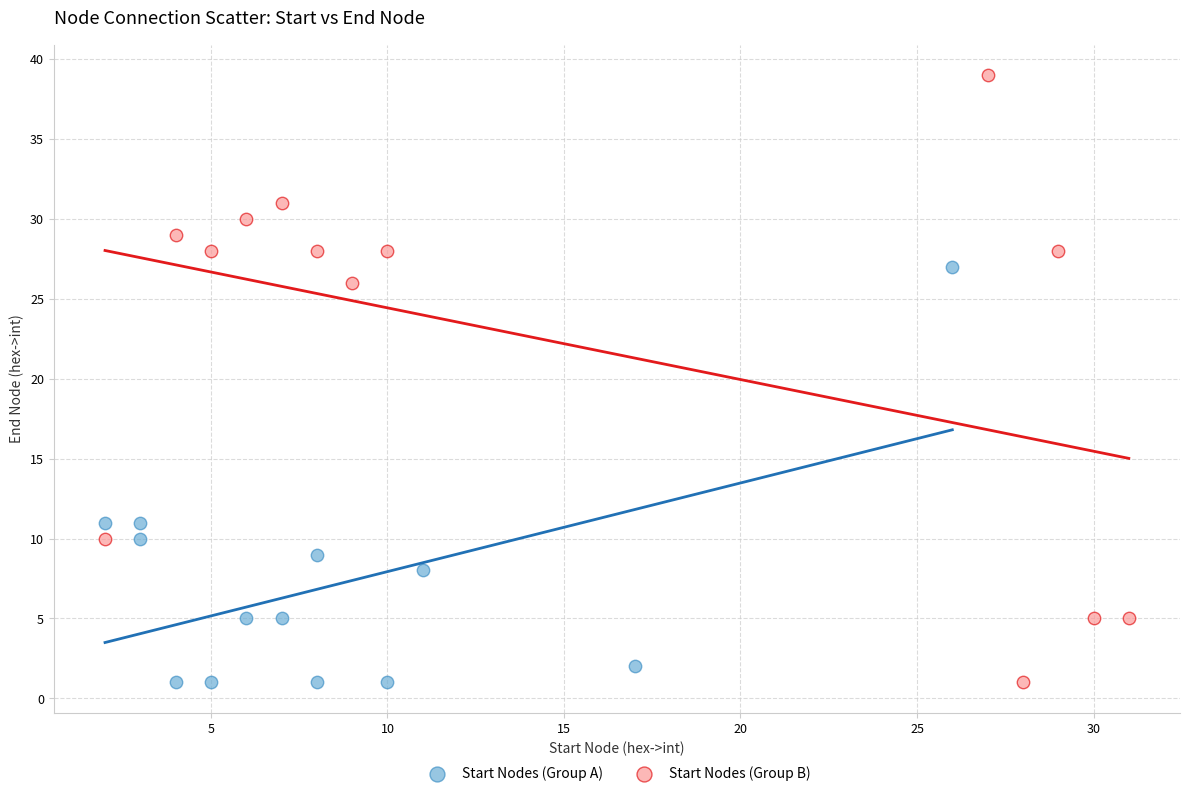

Which series has the largest Y range (max minus min)?

Start Nodes (Group B)